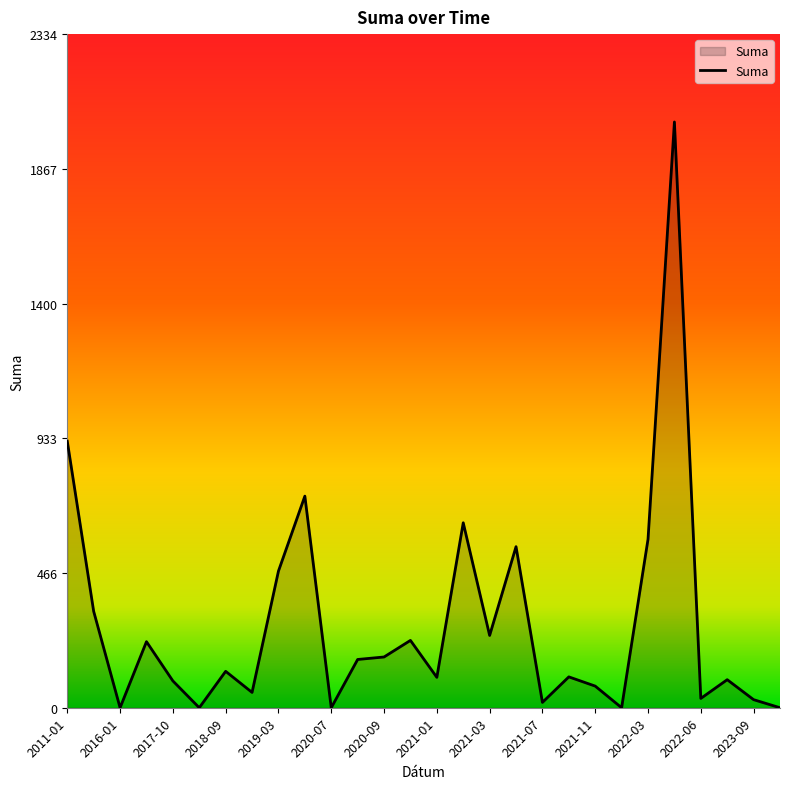

What is the difference between the maximum and minimum values?

2030.4